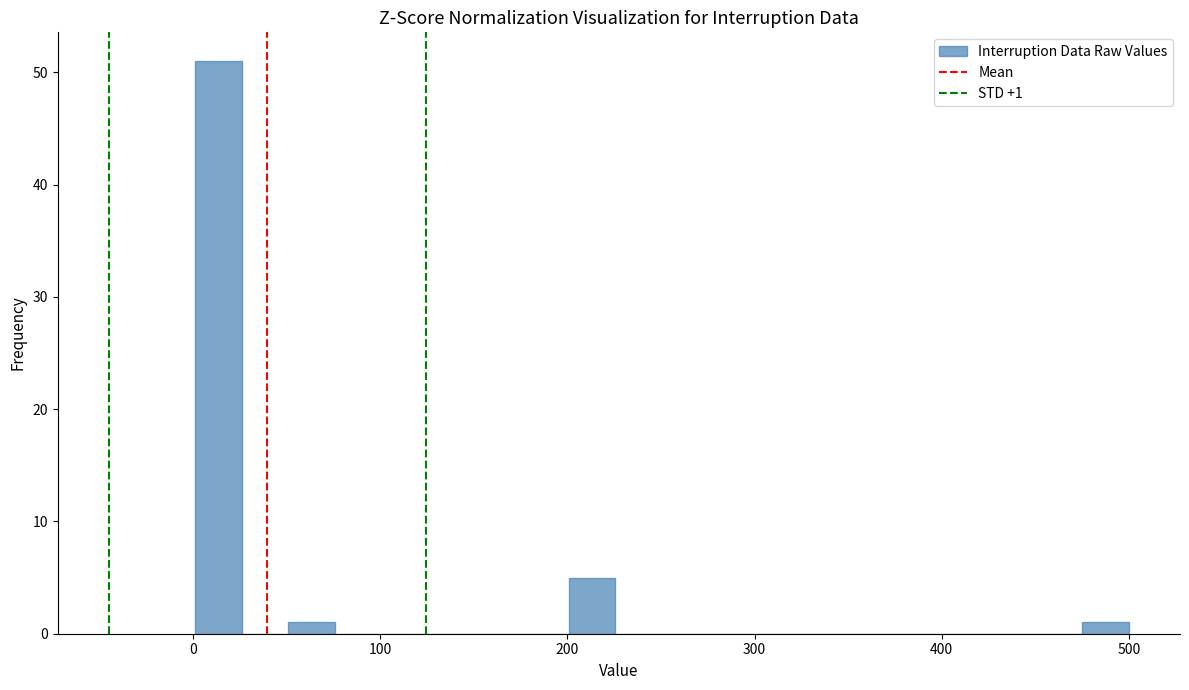

Around what value on the x-axis is the tallest bar? Give the approximate position of its centre, as read against the axis.

10